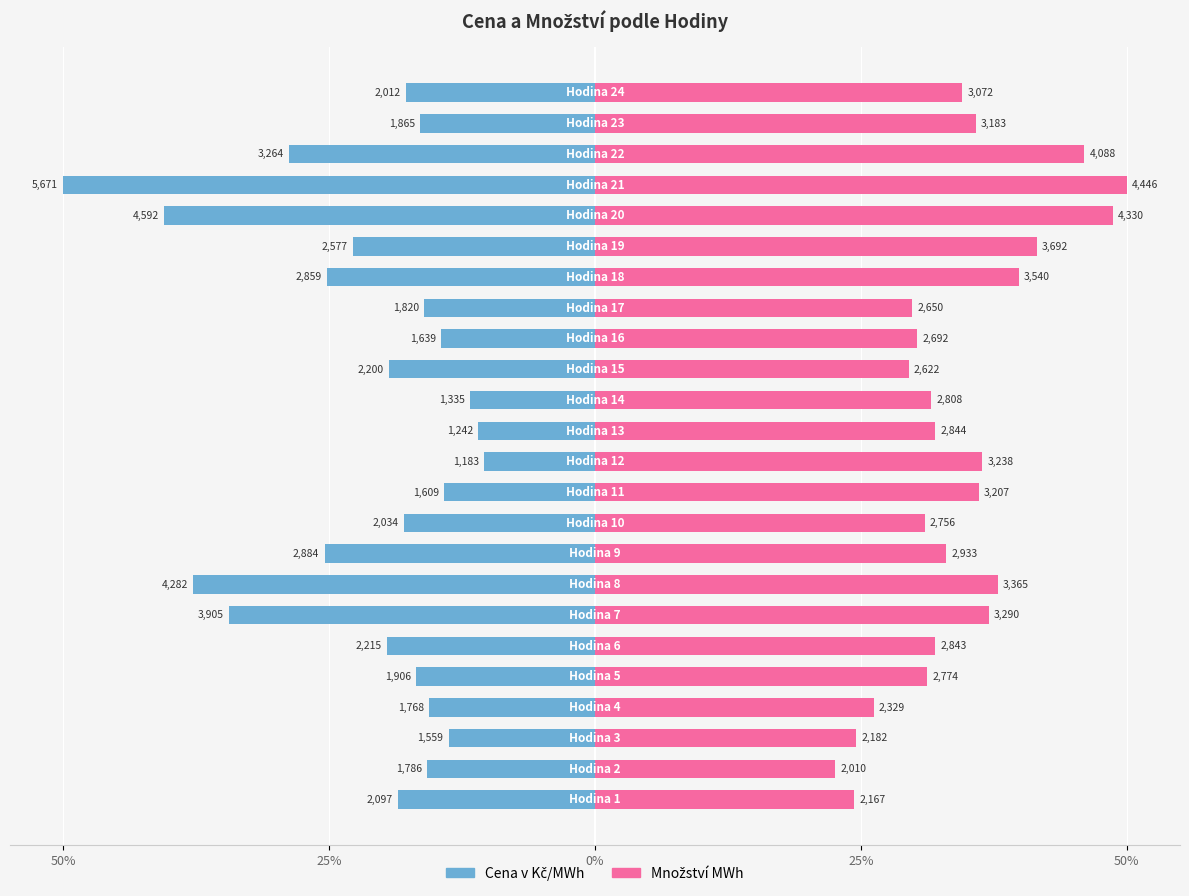

What are all the series names shown in the legend?

Cena v Kč/MWh, Množství MWh